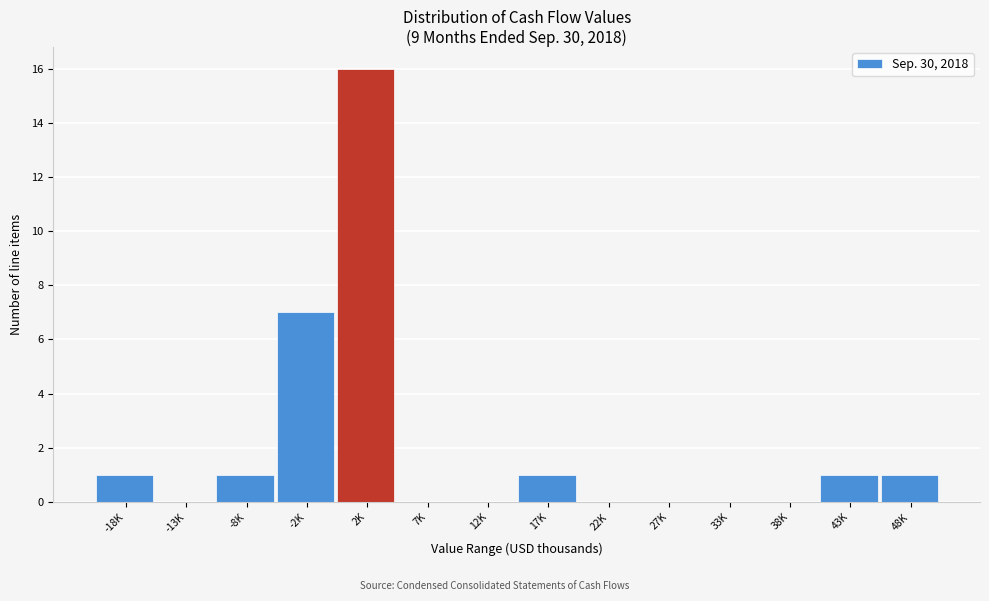

Reading right to left, transcribe all the data shown in this chart.

48K=1	43K=1	38K=0	33K=0	27K=0	22K=0	17K=1	12K=0	7K=0	2K=16	-2K=7	-8K=1	-13K=0	-18K=1